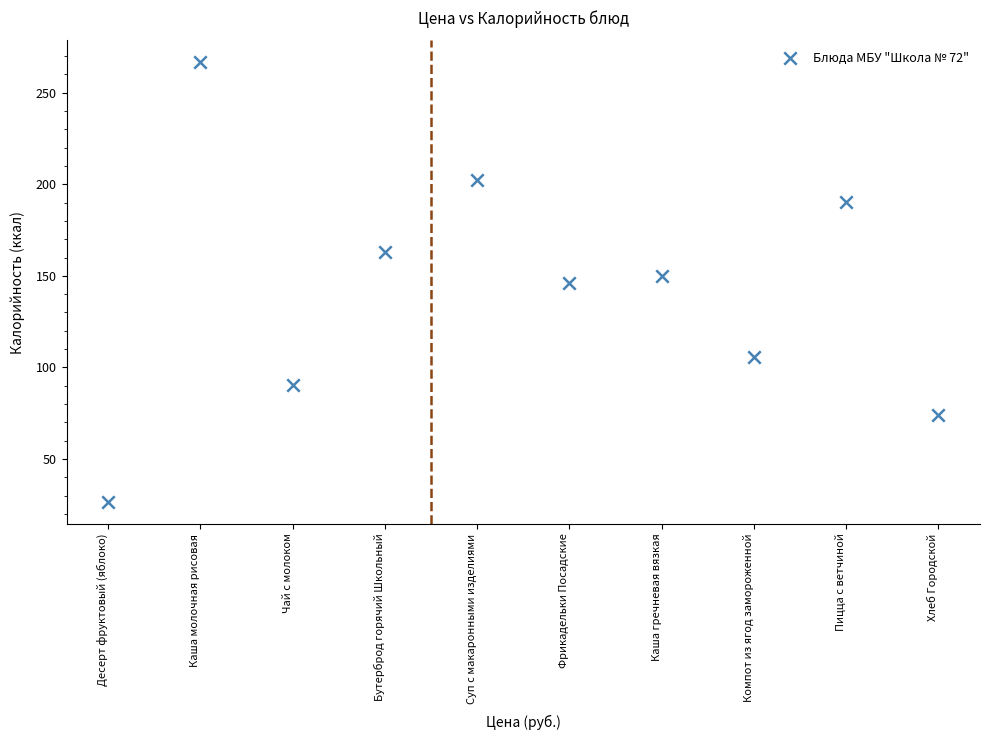

What is the range of Y values (max minus min)?

239.9